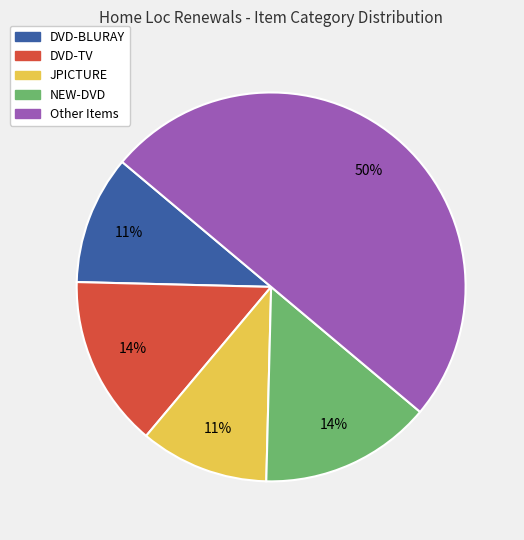

Approximately how many times larger is the value at DVD-BLURAY compared to JPICTURE?

1.0